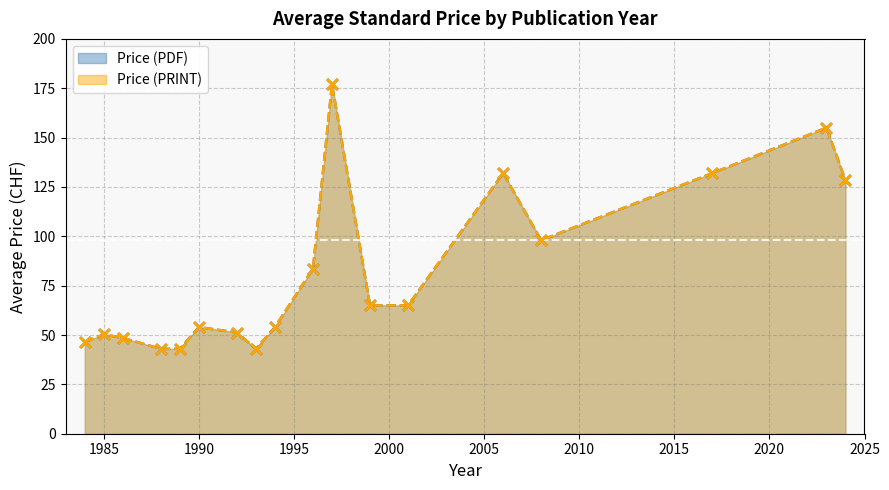

What are all the series names shown in the legend?

Price (PDF), Price (PRINT)